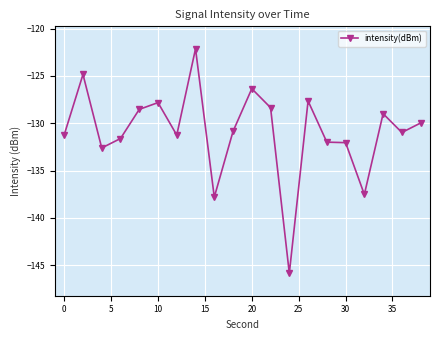

What is the sum of all values?

-2618.5